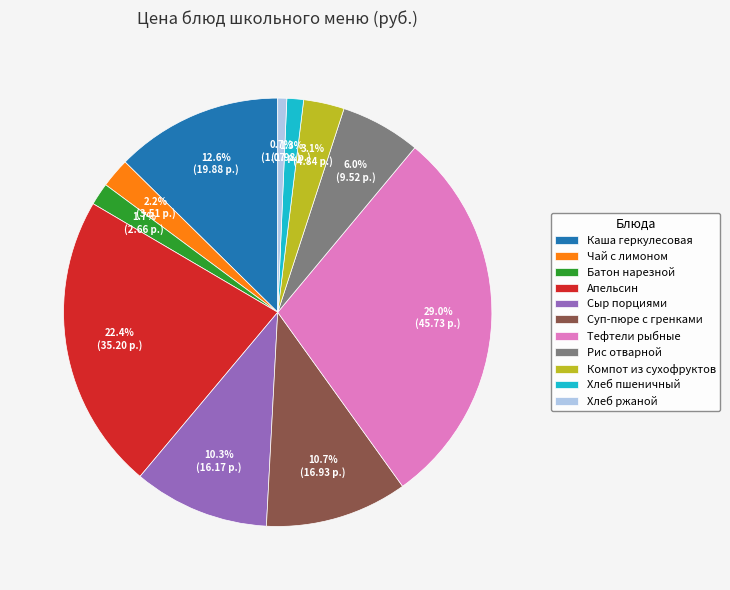

Which slice is the smallest?

Хлеб ржаной